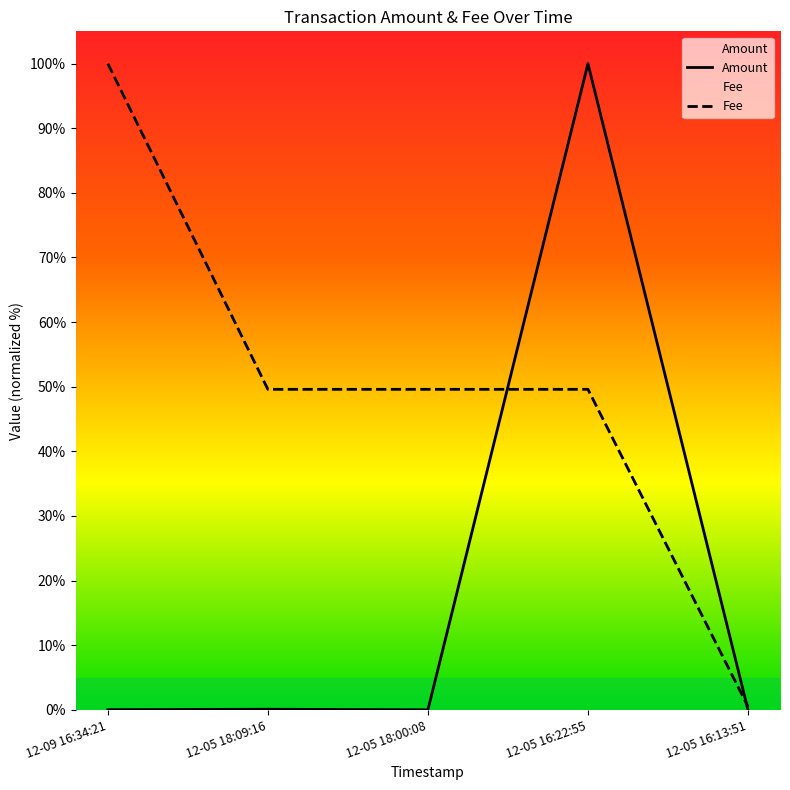

The value of Fee at 12-05 18:00:08 is 18.5. True or false?

False